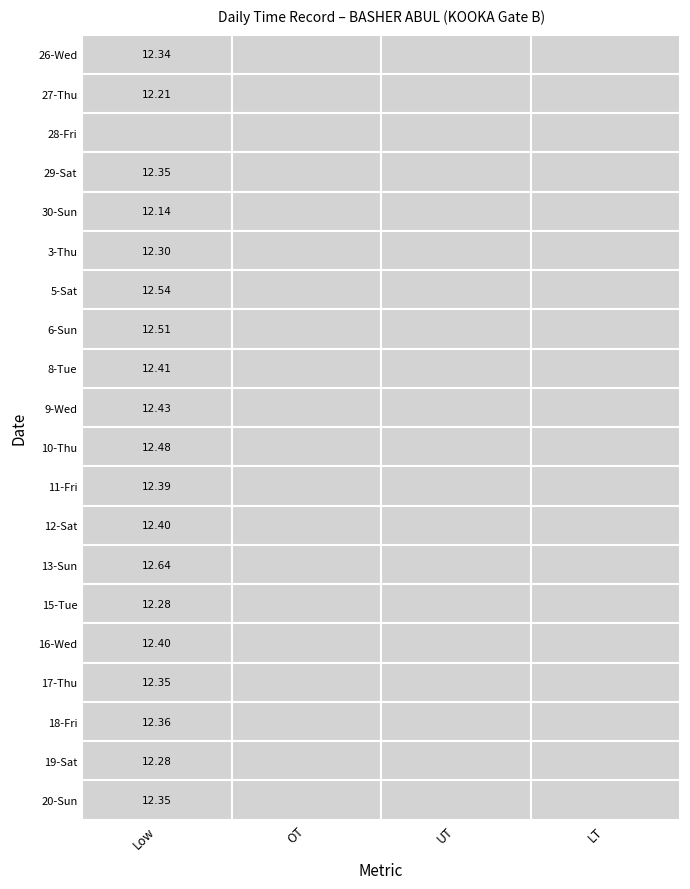

Count the number of data series in this chart.

20